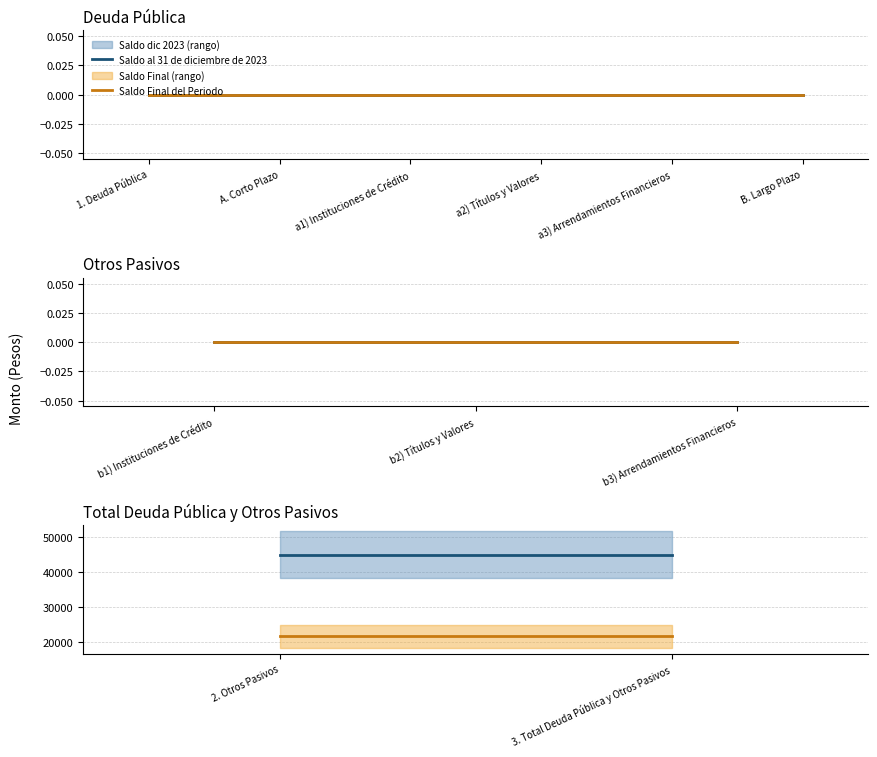

What is the sum of all Saldo al 31 de diciembre de 2023 values?

90093.5